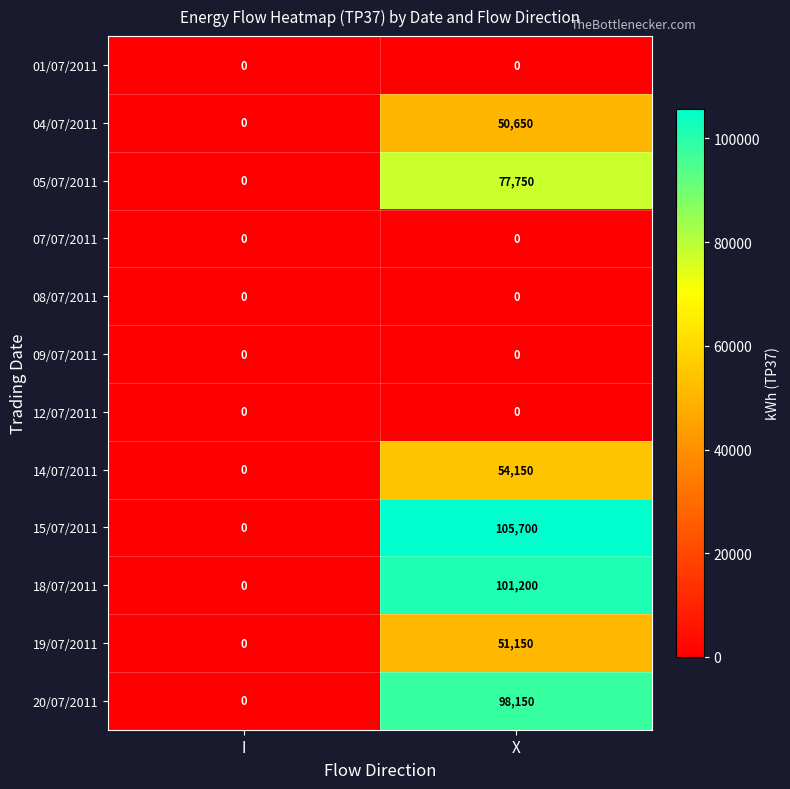

The value of 05/07/2011 at I is -30915. True or false?

False